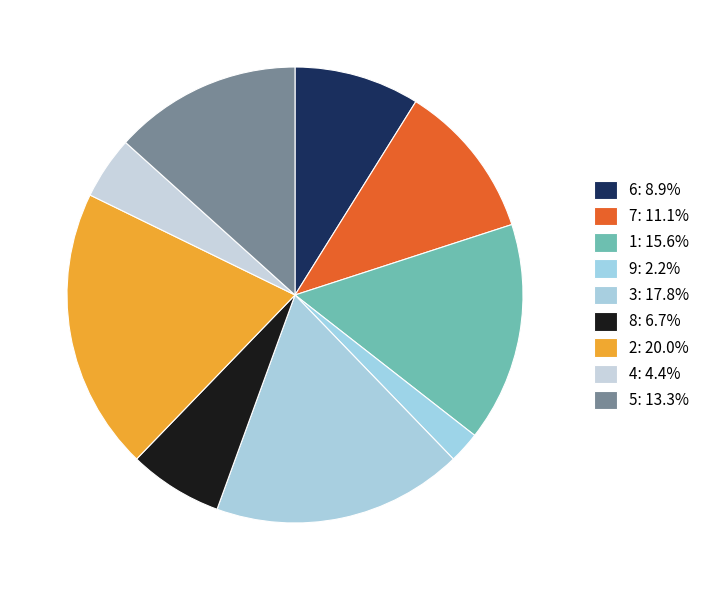

Is 1 the majority of the pie?

No